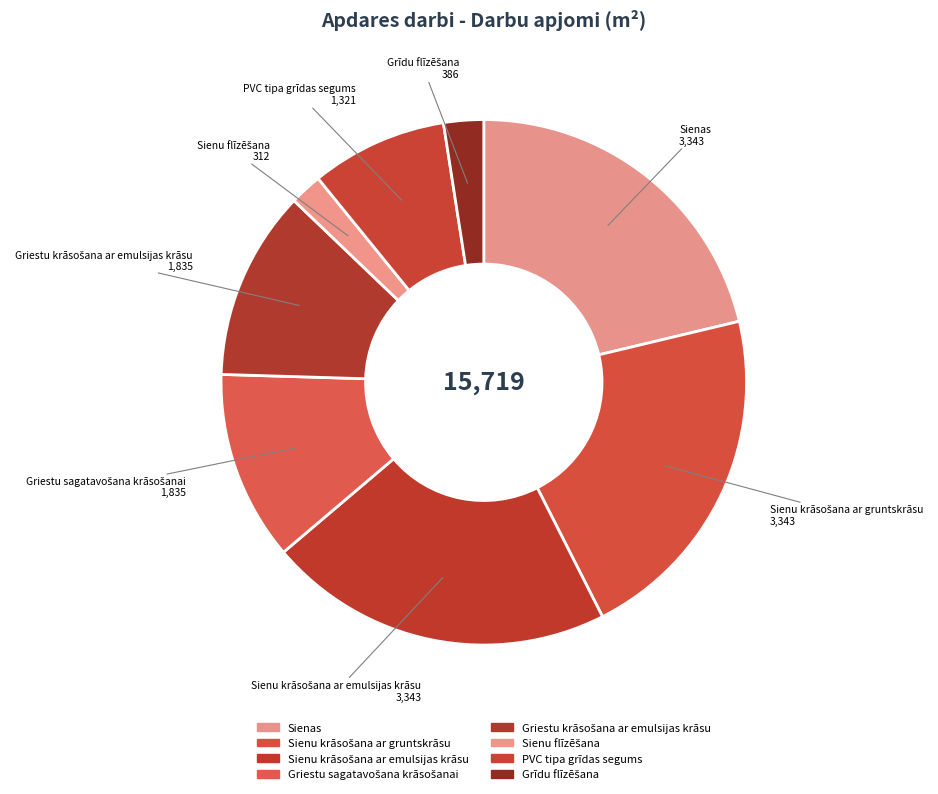

Does any single category account for the majority?

No